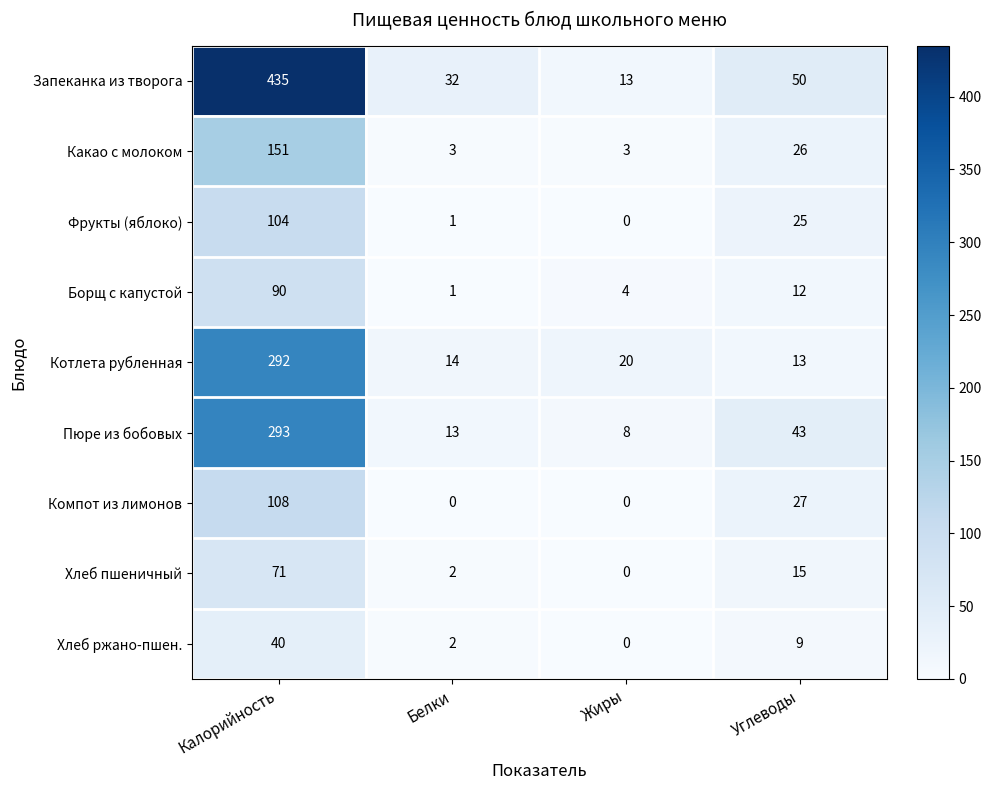

Which series has the largest total across all categories?

Запеканка из творога